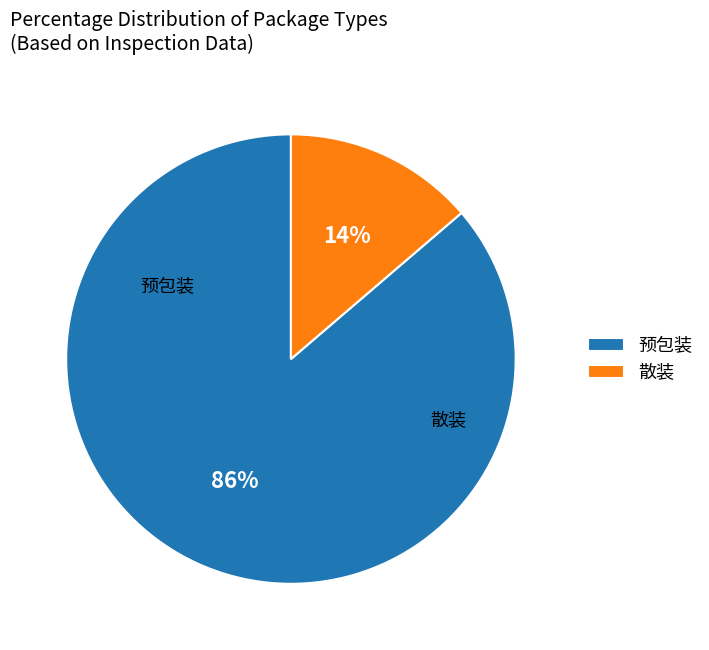

To the nearest percent, what portion does 散装 represent?

14%